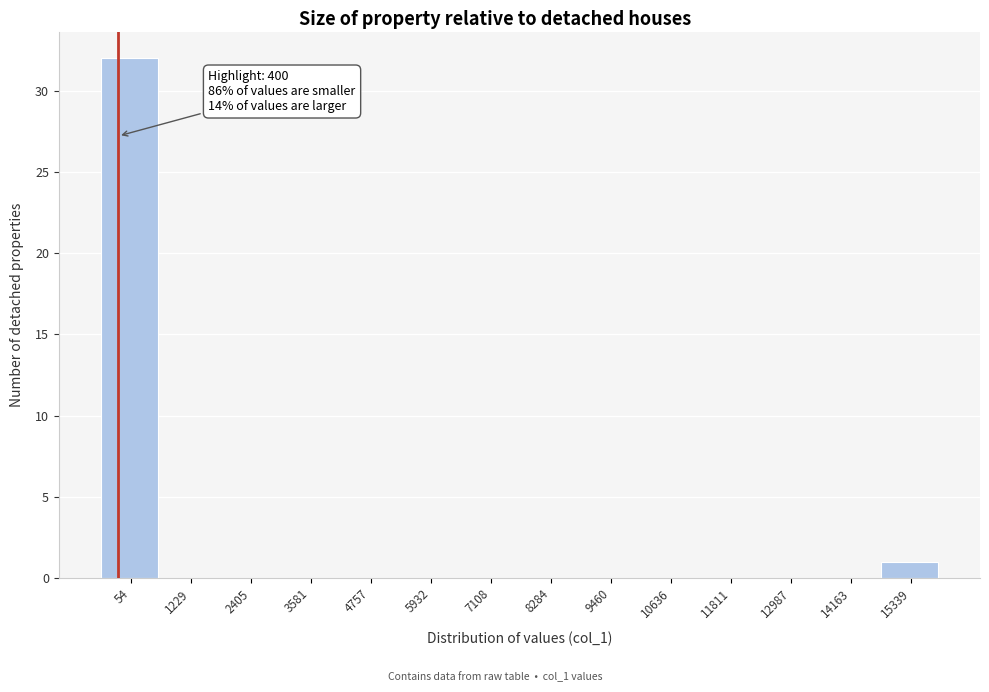

Reading left to right, list all the values displayed in this chart.

54=32	1229=0	2405=0	3581=0	4757=0	5932=0	7108=0	8284=0	9460=0	10636=0	11811=0	12987=0	14163=0	15339=1